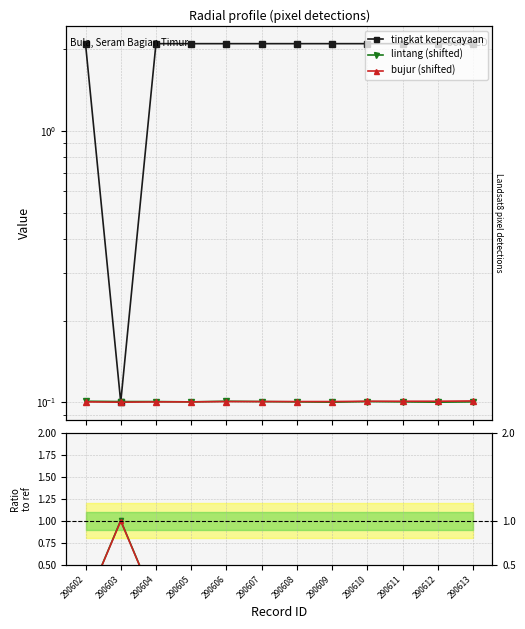

Reading right to left, what are all the values shown in this chart?

tingkat kepercayaan: 2.1	2.1	2.1	2.1	2.1	2.1	2.1	2.1	2.1	2.1	0.1	2.1
lintang (shifted): 0.1	0.1	0.1	0.1	0.1	0.1	0.1	0.1	0.1	0.1	0.1	0.1
bujur (shifted): 0.1	0.1	0.1	0.1	0.1	0.1	0.1	0.1	0.1	0.1	0.1	0.1
lintang: 0.0	0.0	0.0	0.0	0.0	0.0	0.0	0.0	0.0	0.0	1.0	0.0
bujur: 0.0	0.0	0.0	0.0	0.0	0.0	0.0	0.0	0.0	0.0	1.0	0.0